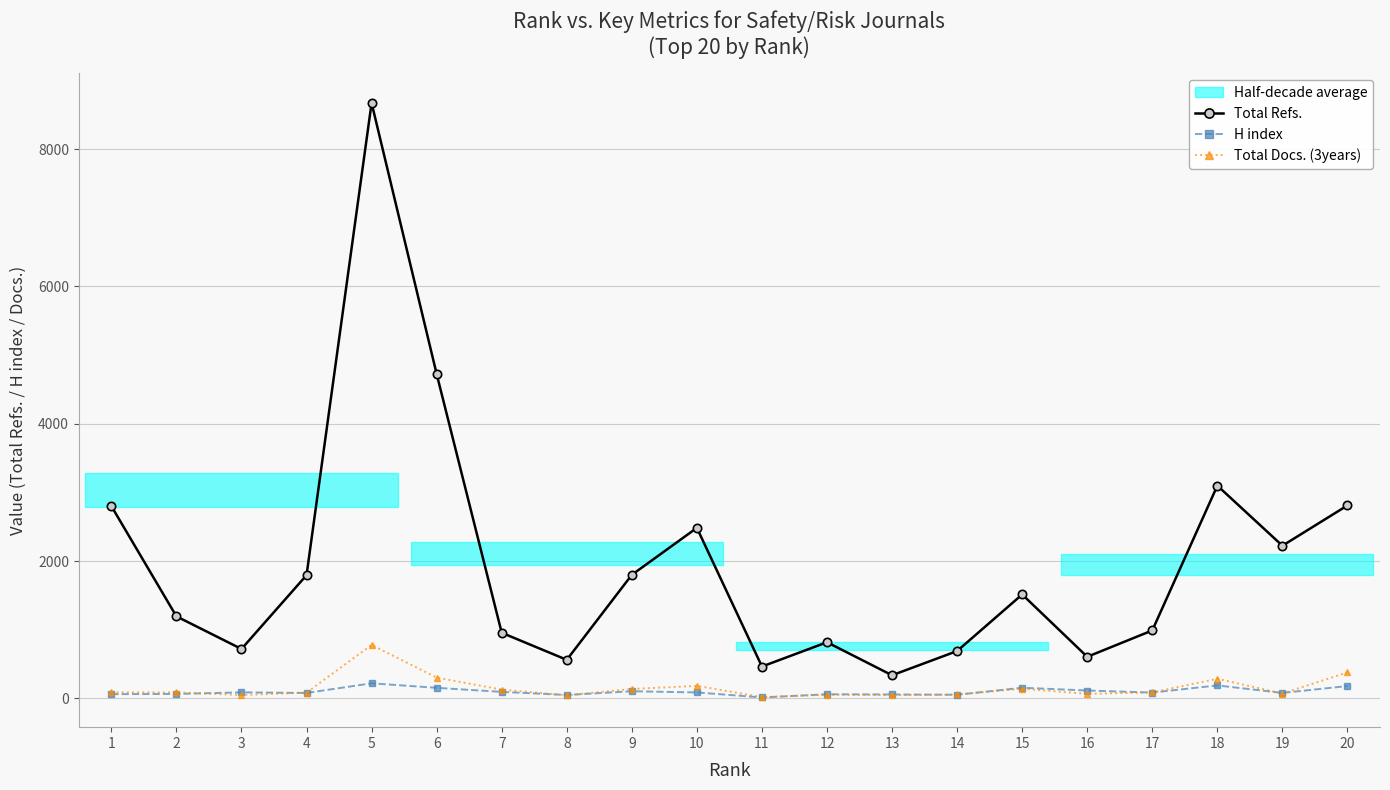

Which label corresponds to the largest value in the chart?

5